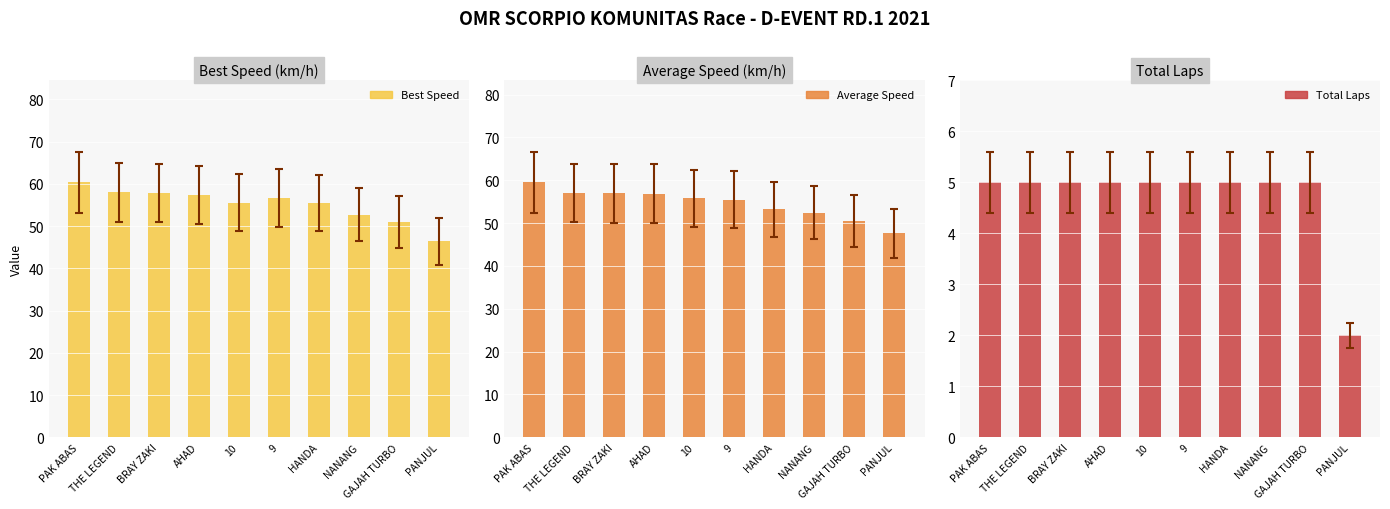

How many data points in Average Speed are less than 55?

4